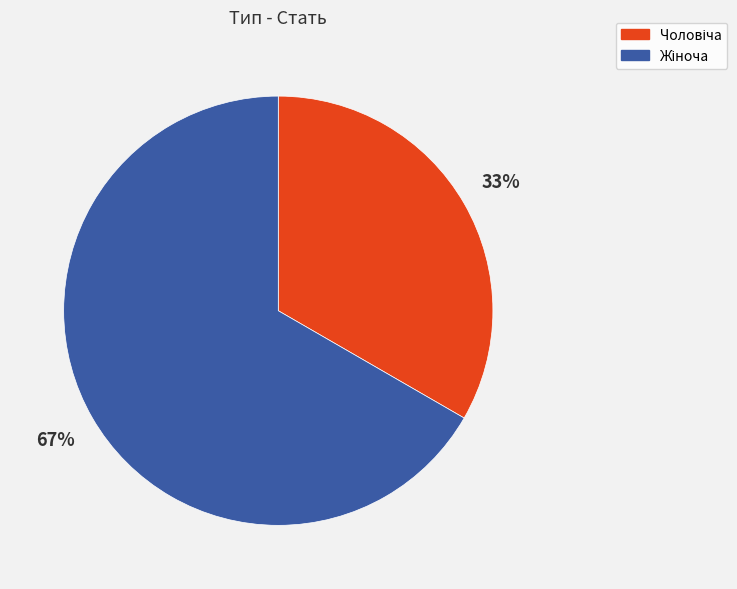

How many segments does this pie chart have?

2